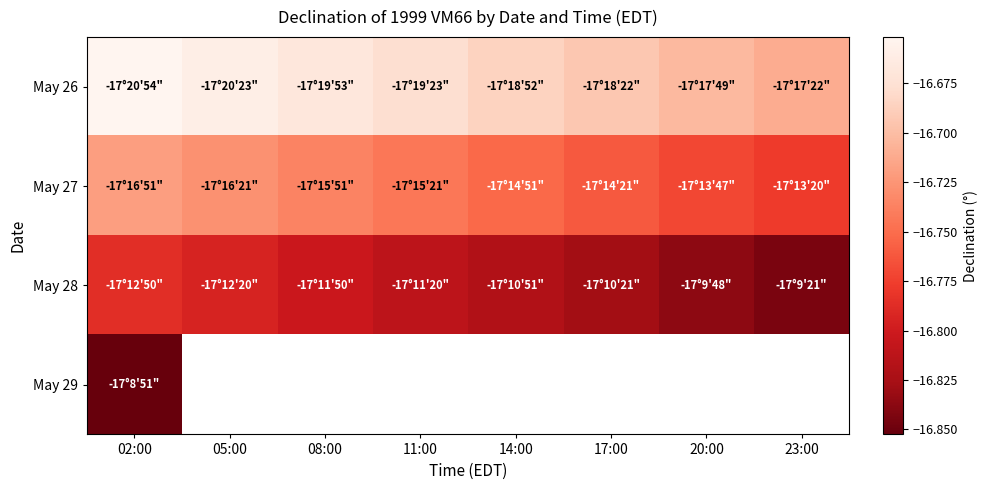

Is the value of May 26 at 17:00 greater than the value of May 29 at 14:00?

No